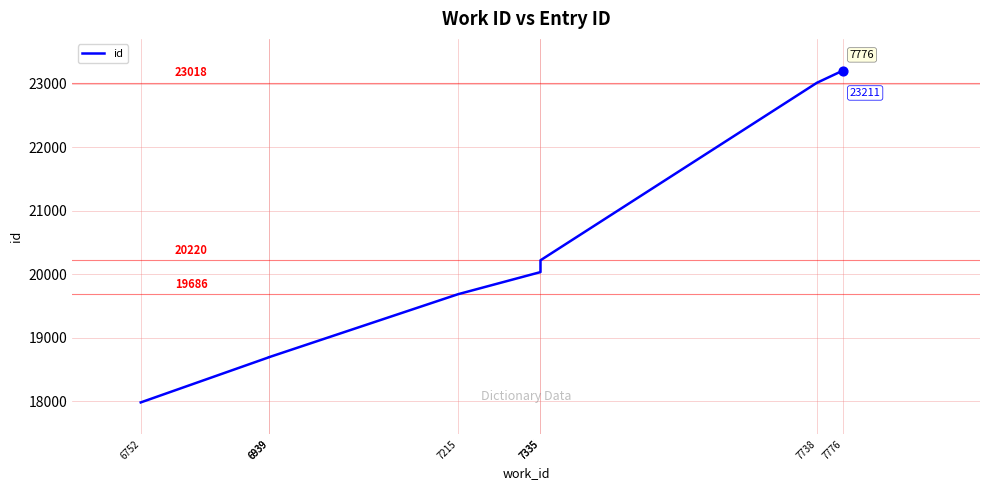

Between 7738 and 7776, which is larger?

7776